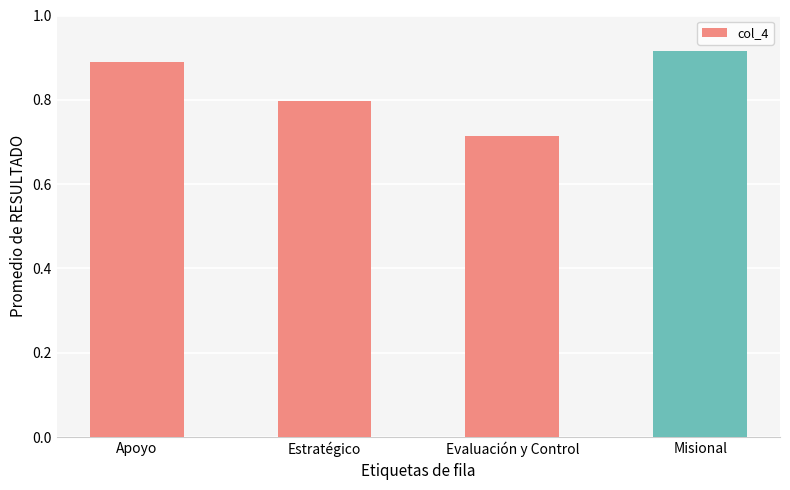

What is the sum of all values?

3.3